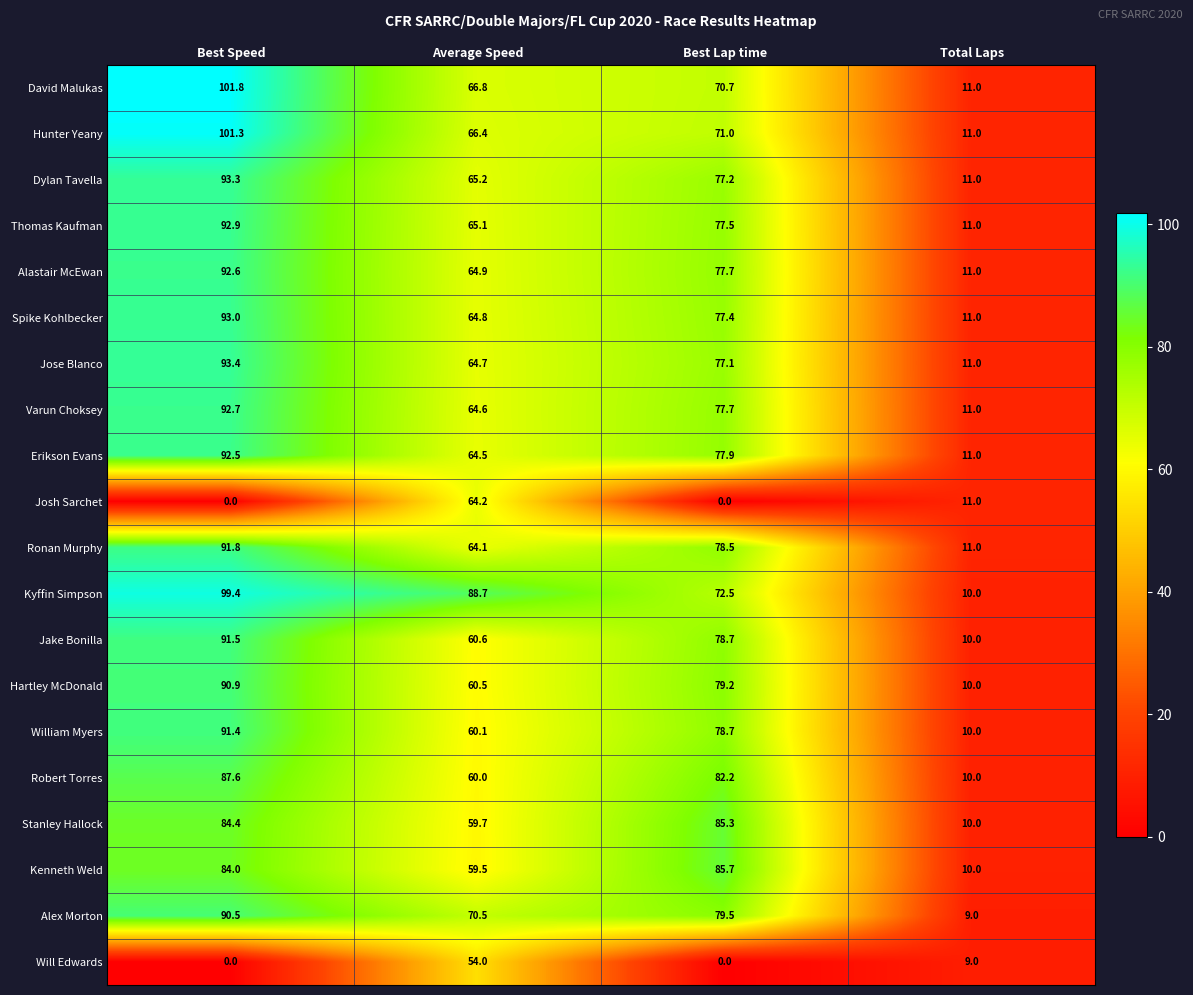

At which category is the sum across all series the highest?

Best Speed